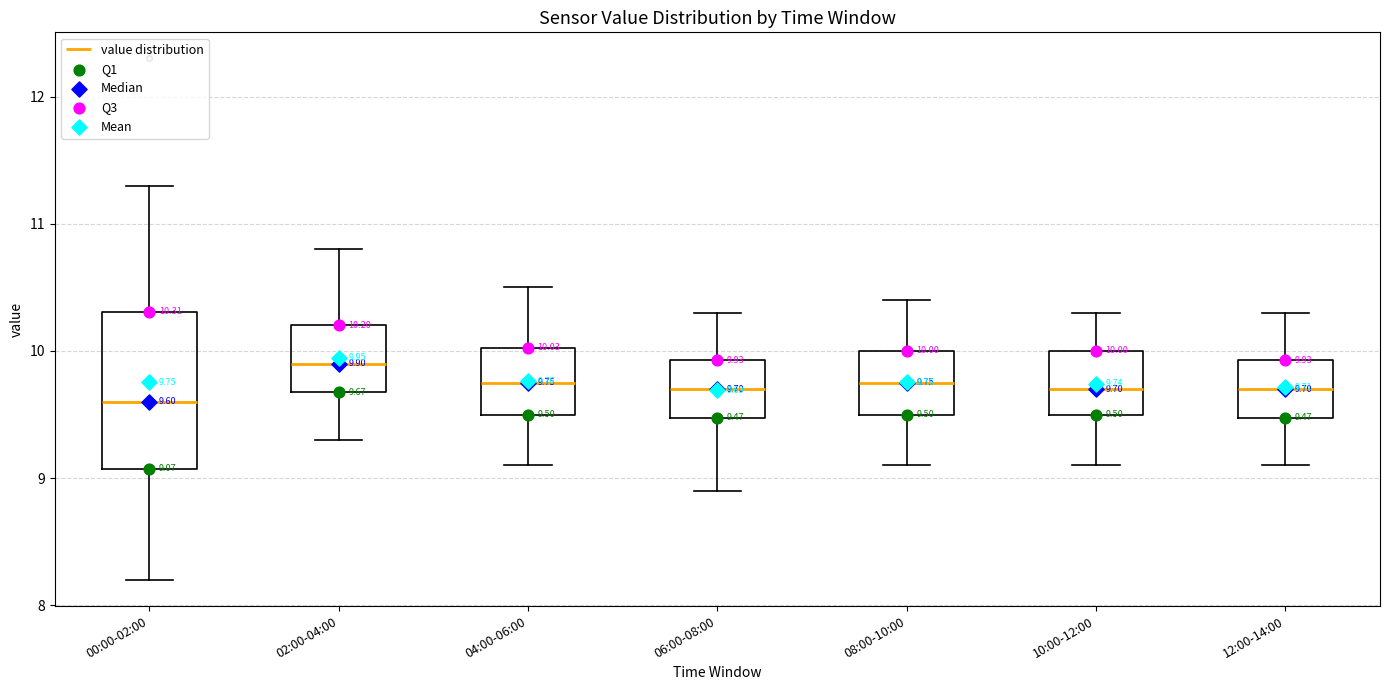

Which box's median line is the highest?

02:00-04:00